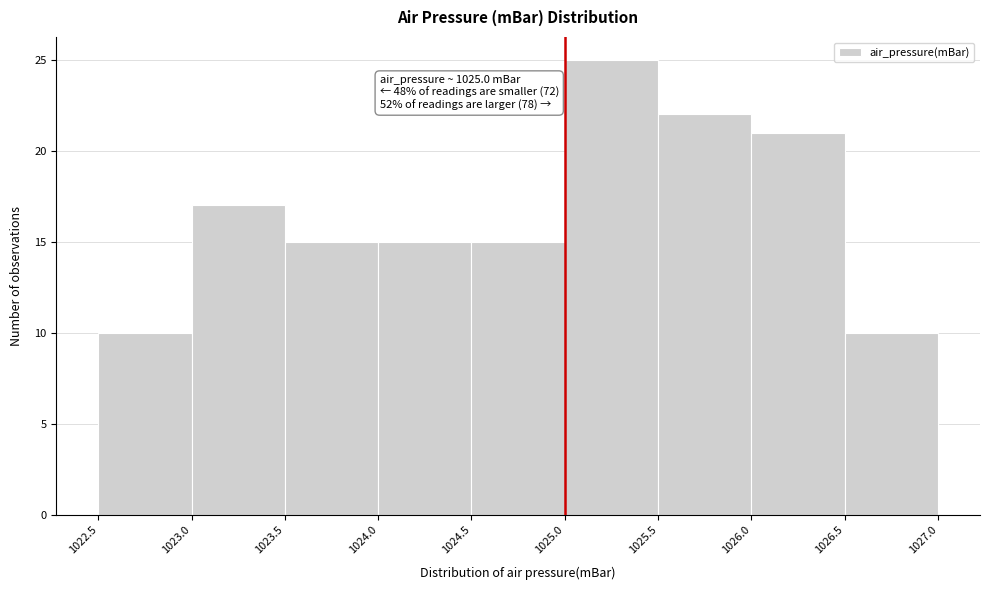

Which range on the x-axis has the tallest bar?

1025.0 to 1025.5